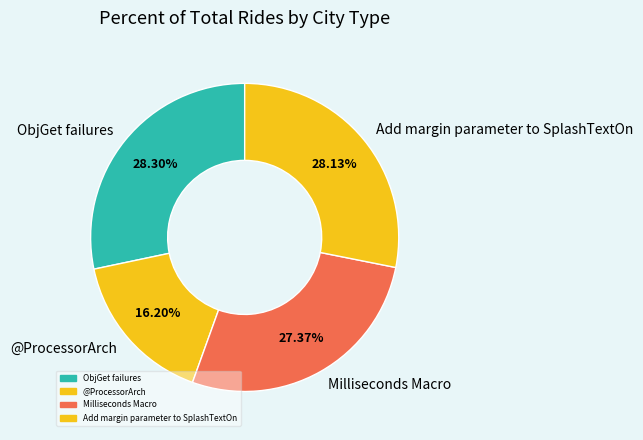

Combined, do ObjGet failures and @ProcessorArch account for over 50%?

No